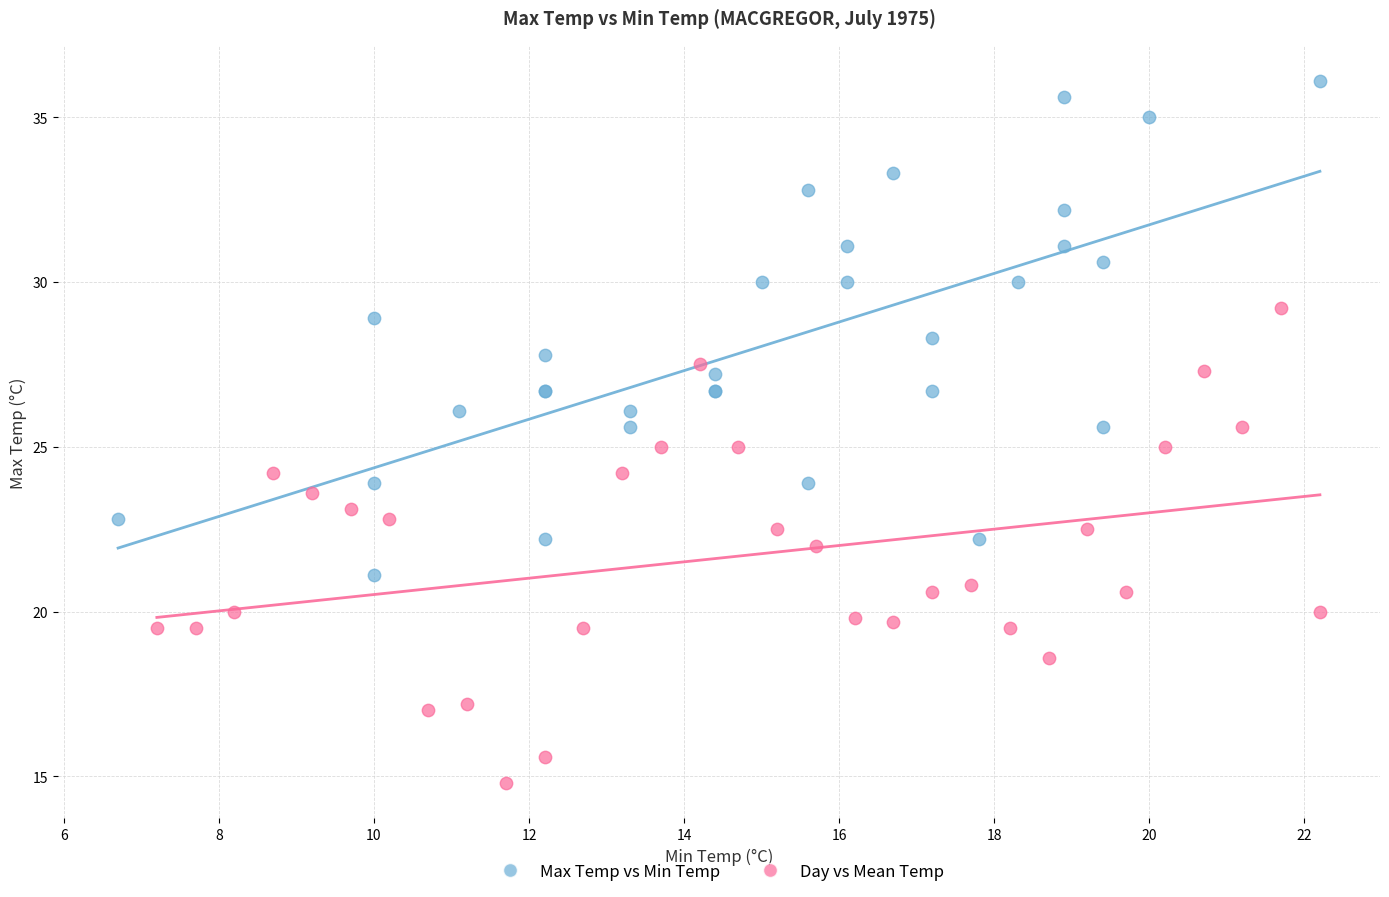

What are all the series names shown in the legend?

Max Temp vs Min Temp, Day vs Mean Temp